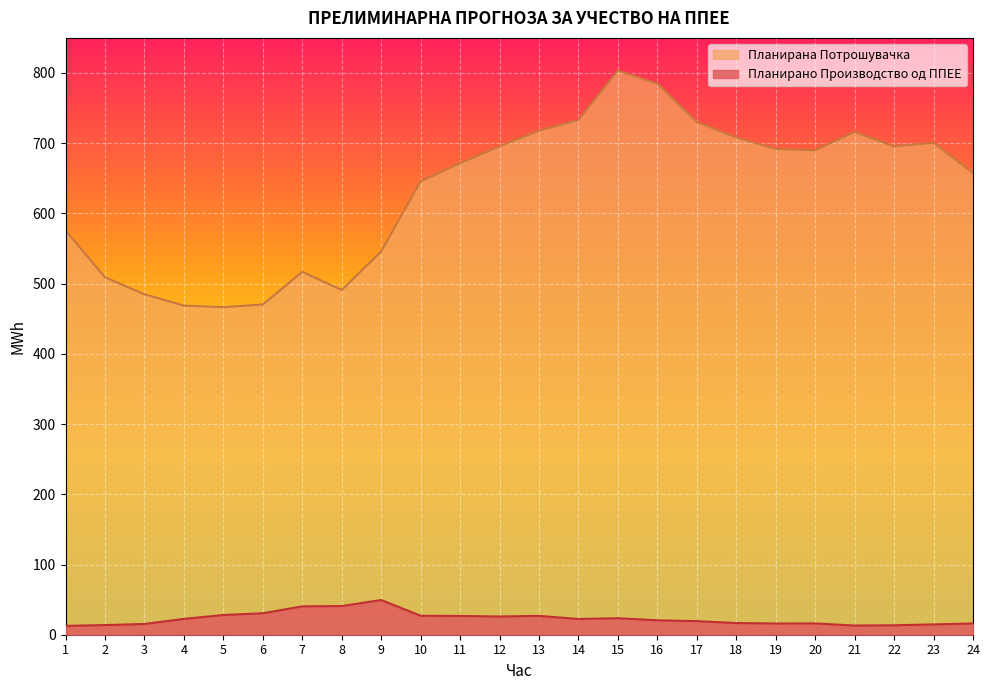

Rank the categories by Планирано Производство од ППЕЕ value from lowest to highest.

1, 21, 22, 2, 23, 3, 19, 24, 20, 18, 17, 16, 14, 4, 15, 12, 11, 13, 10, 5, 6, 7, 8, 9